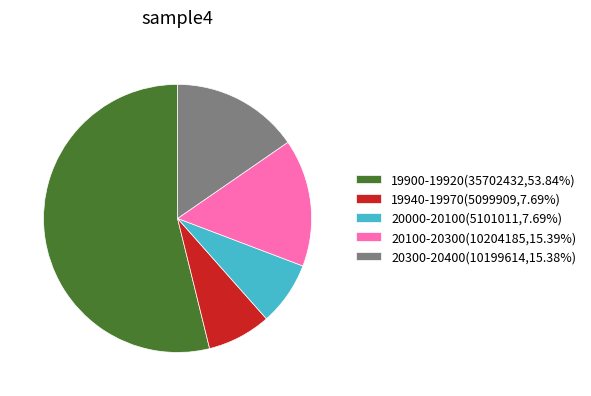

Does any single category account for the majority?

Yes